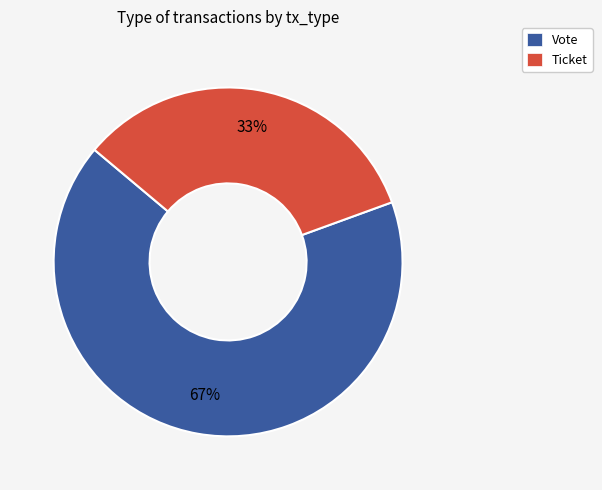

How many slices are in this pie chart?

2